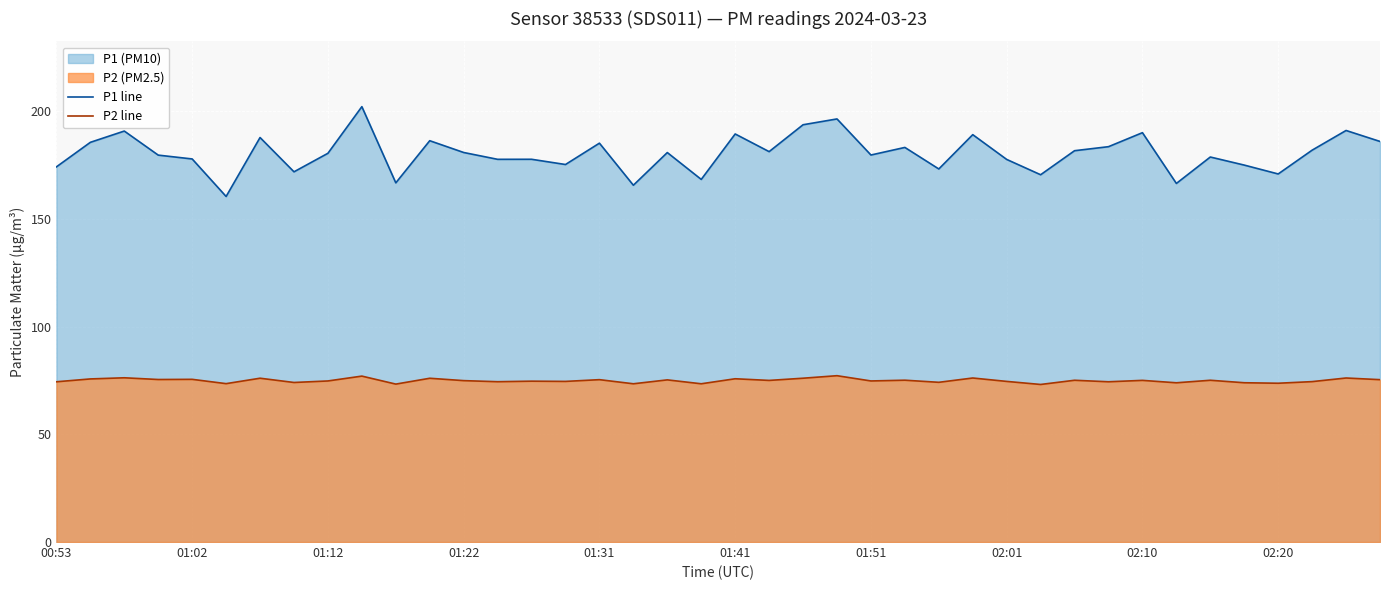

True or false: P1 line and P2 line cross at least once.

False